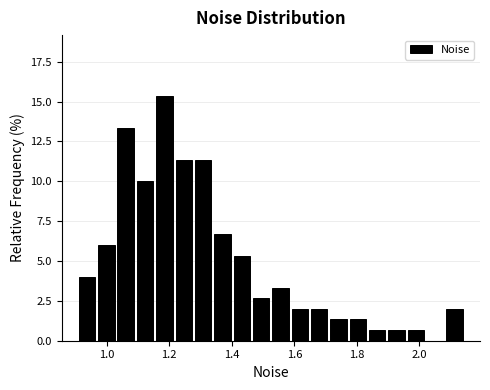

Read against the x-axis, roughly where is the centre of the tallest bar?

1.18